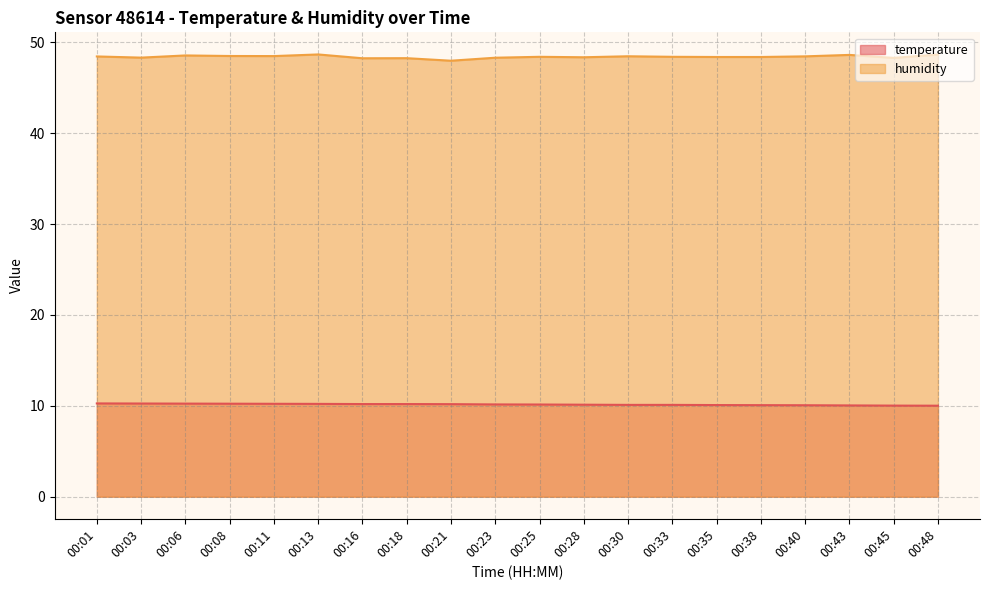

What is the value of the temperature point at the 5th from the left?

10.2